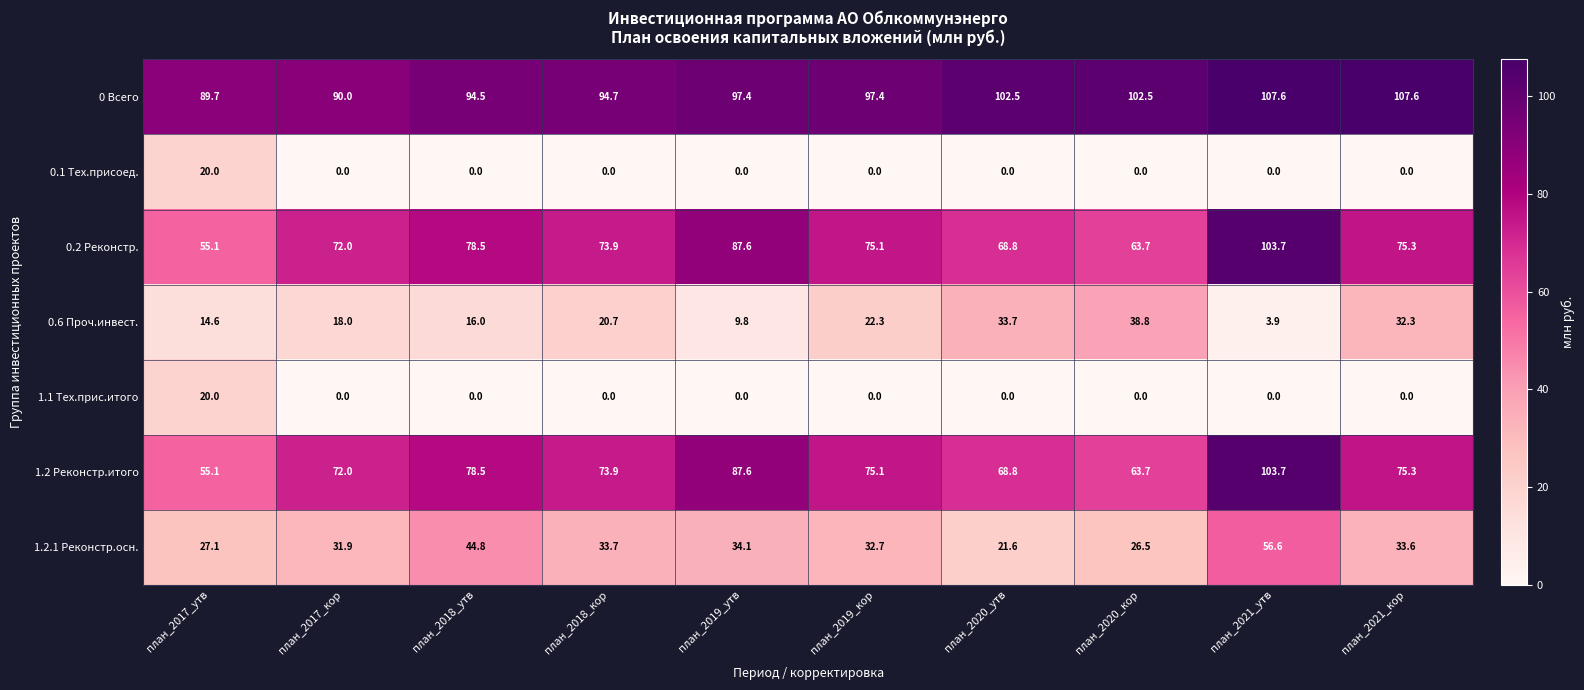

What is the sum of the 0 Всего values at план_2021_утв and план_2021_кор?

215.2